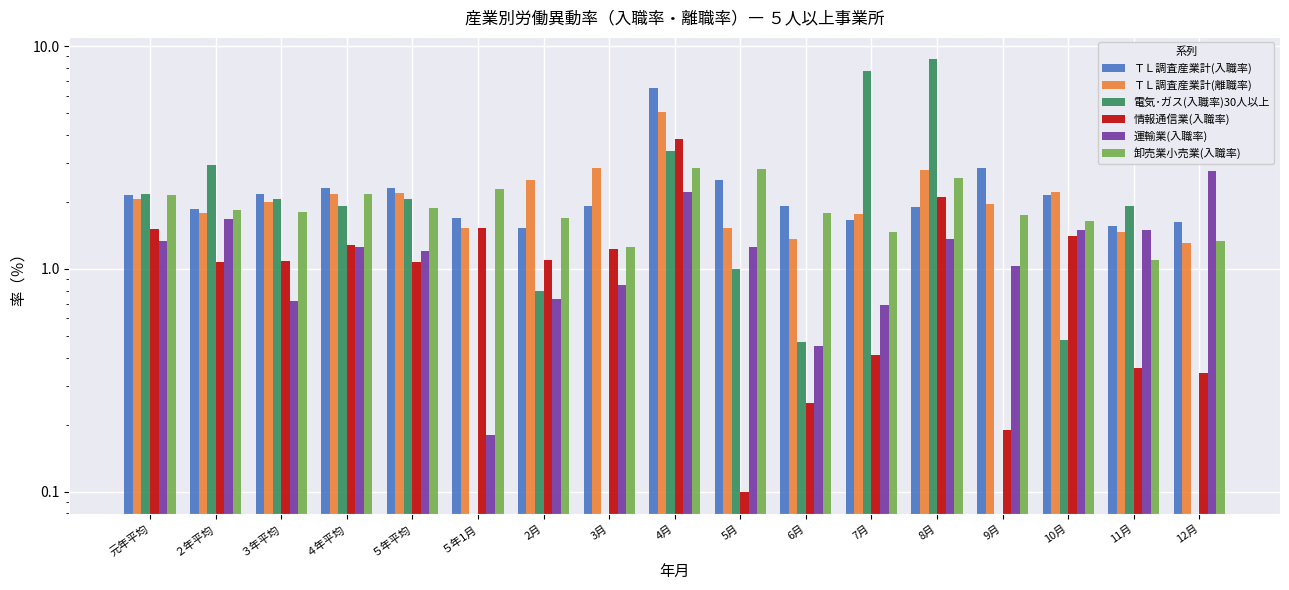

How many bars are there in each group?

6